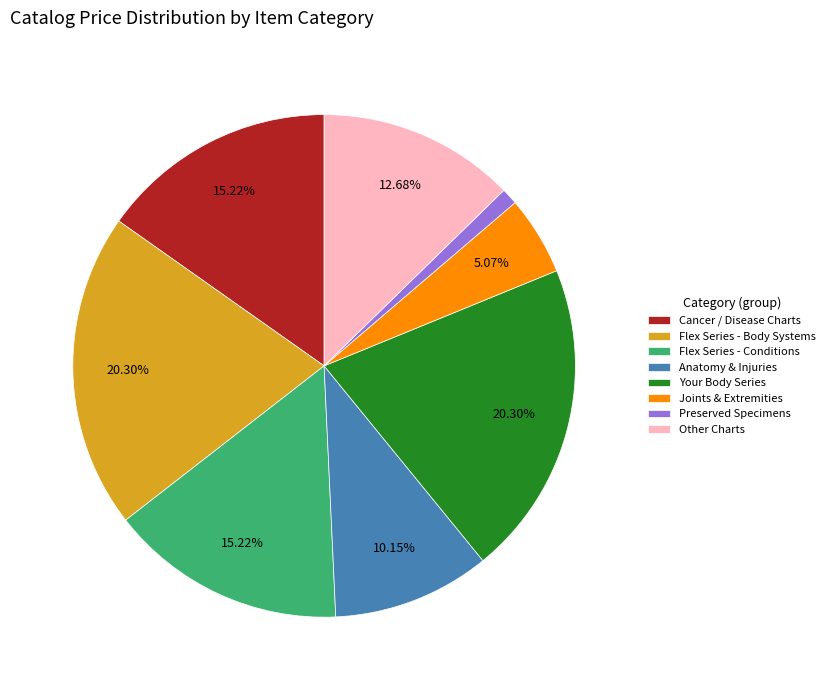

Combined, do Joints & Extremities and Cancer / Disease Charts account for over 50%?

No